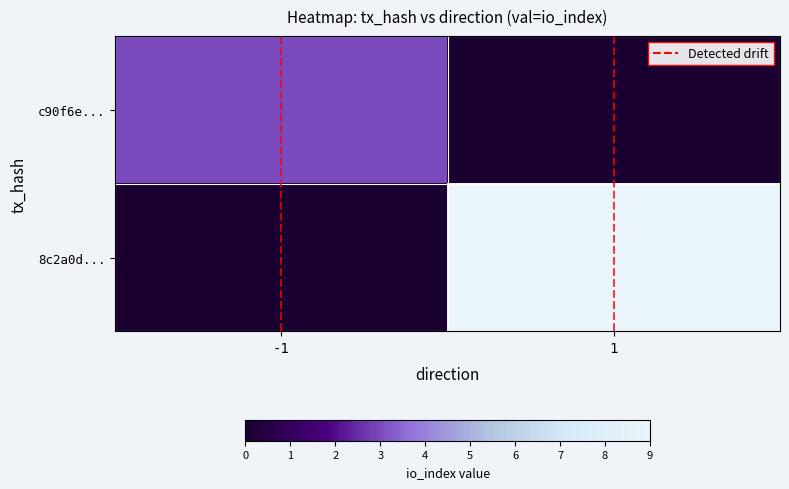

Which series has the widest spread of values?

8c2a0d...